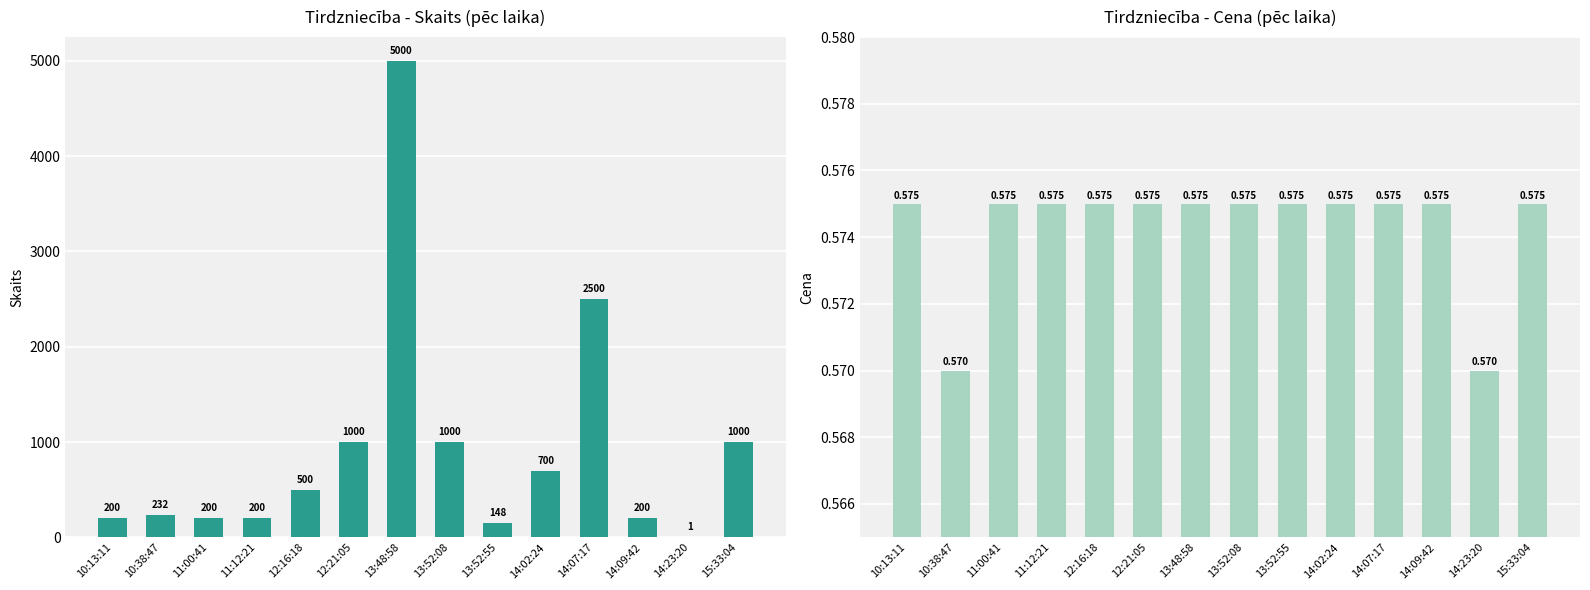

Reading left to right, transcribe all the data shown in this chart.

Skaits: 200.0	232.0	200.0	200.0	500.0	1000.0	5000.0	1000.0	148.0	700.0	2500.0	200.0	1.0	1000.0
Cena: 0.6	0.6	0.6	0.6	0.6	0.6	0.6	0.6	0.6	0.6	0.6	0.6	0.6	0.6